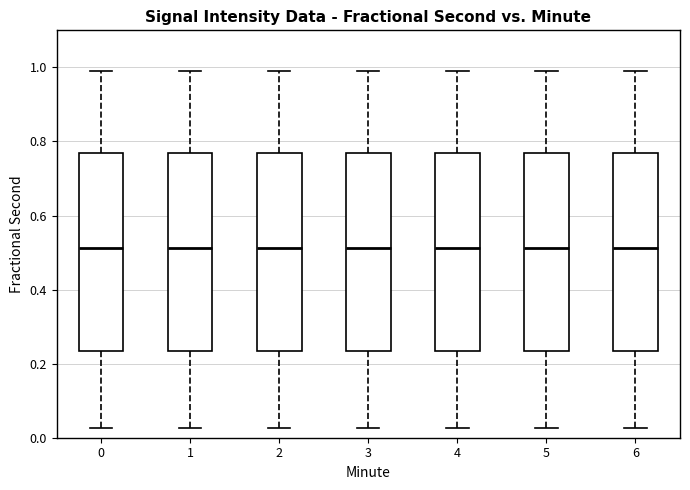

Where does the median line of the box at x = 2 sit on the y-axis? The values are not printed on the chart, so give them approximately, as read against the axis.

0.52